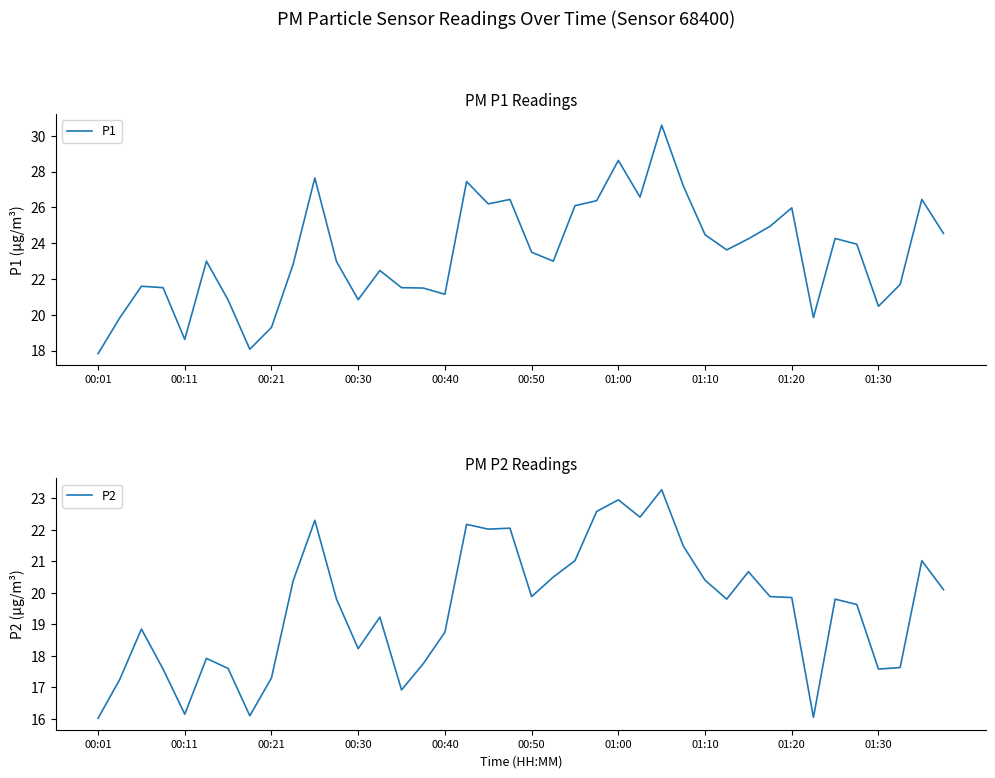

At which category does the chart reach its minimum across all series?

00:01